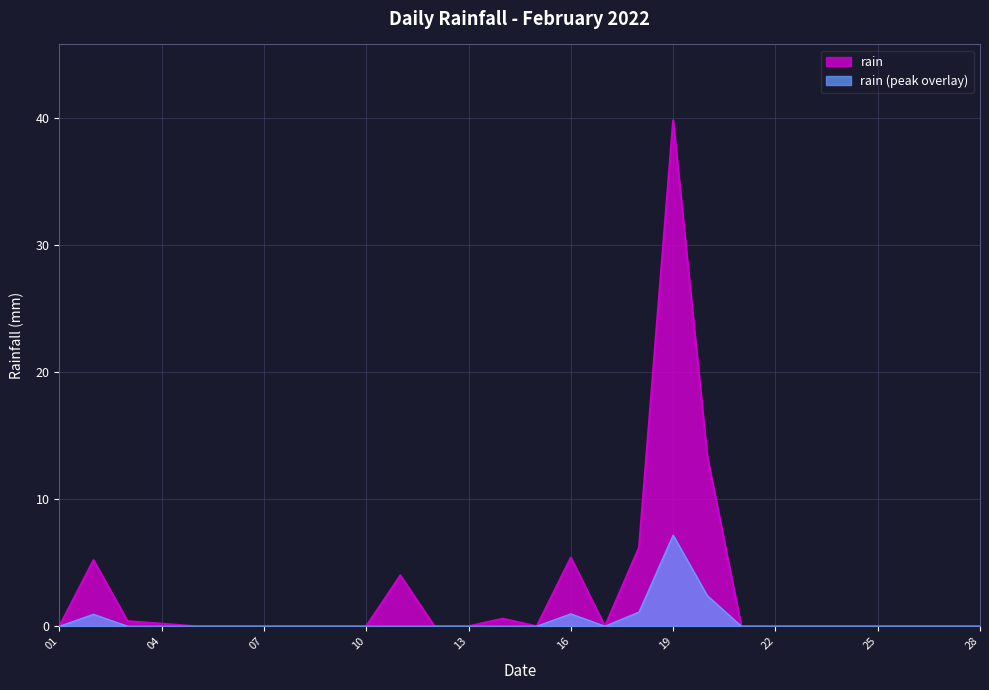

List the series in order of their peak value, lowest first.

rain (peak overlay), rain